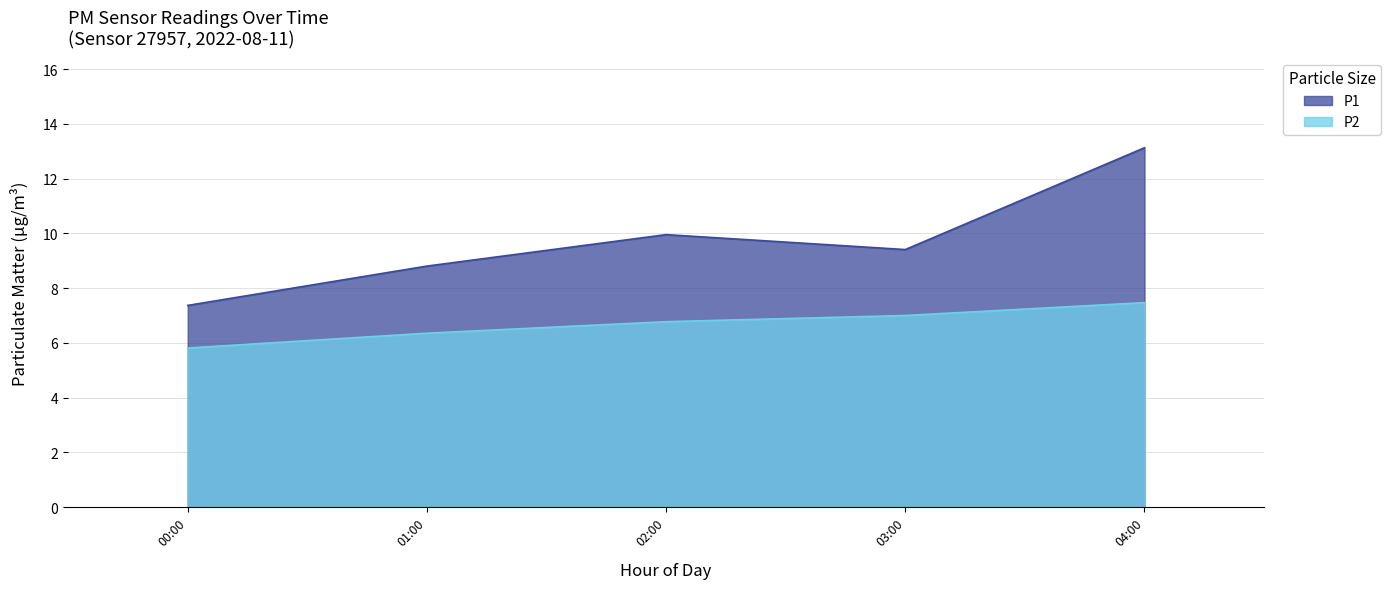

Is the value of P1 at 00:00 greater than the value of P2 at 01:00?

Yes